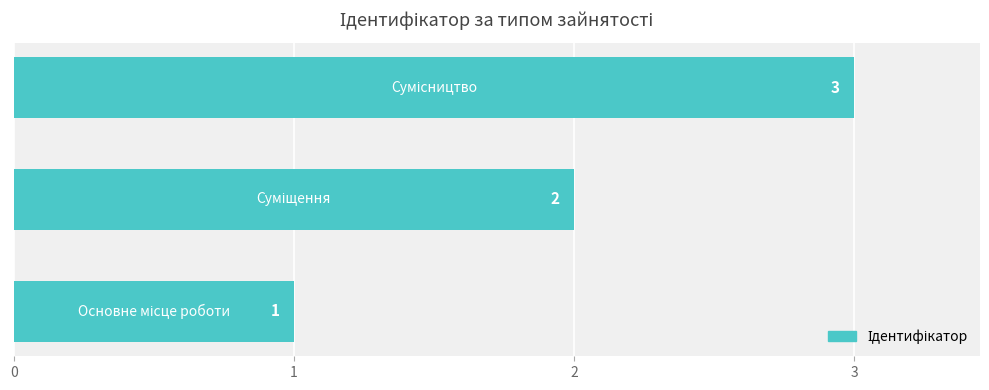

How many data points does each series have?

3